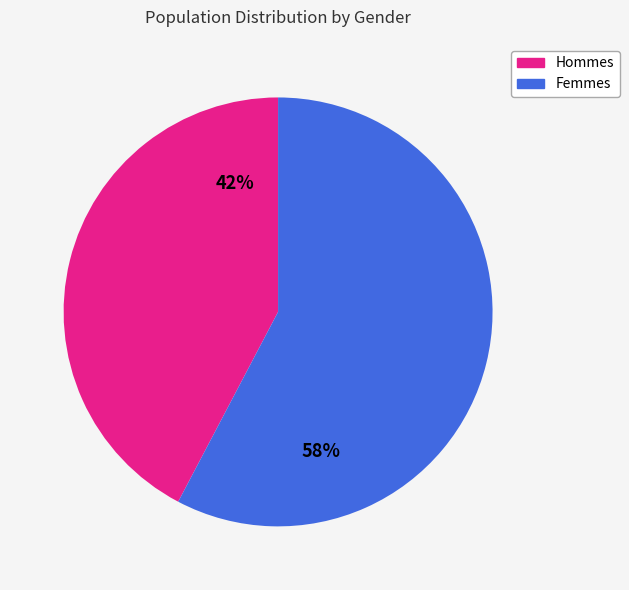

To the nearest percent, what is the average slice percentage?

50%